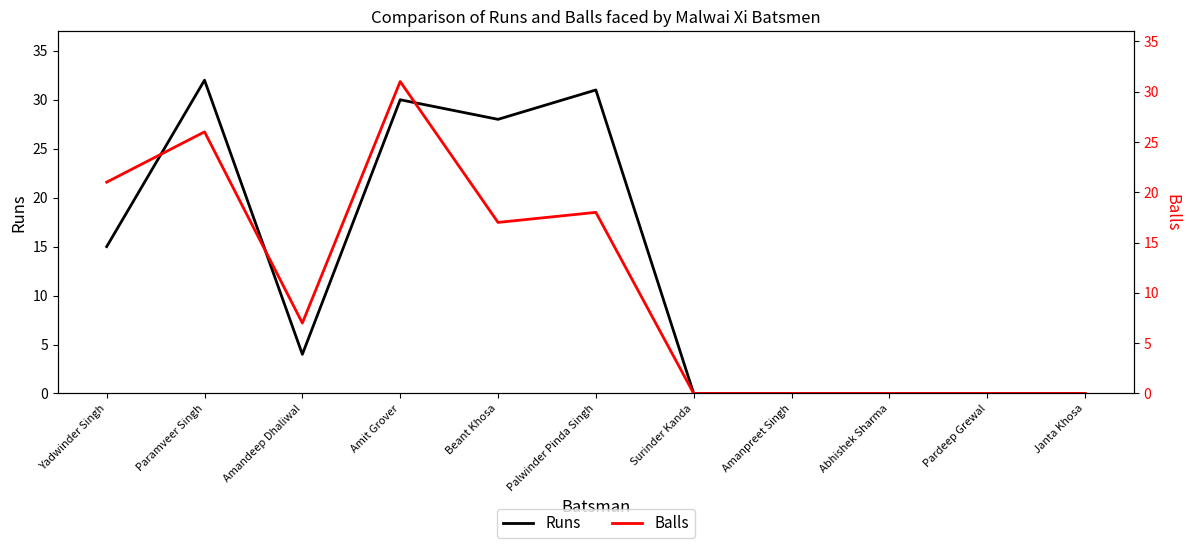

What are all the series names shown in the legend?

Runs, Balls